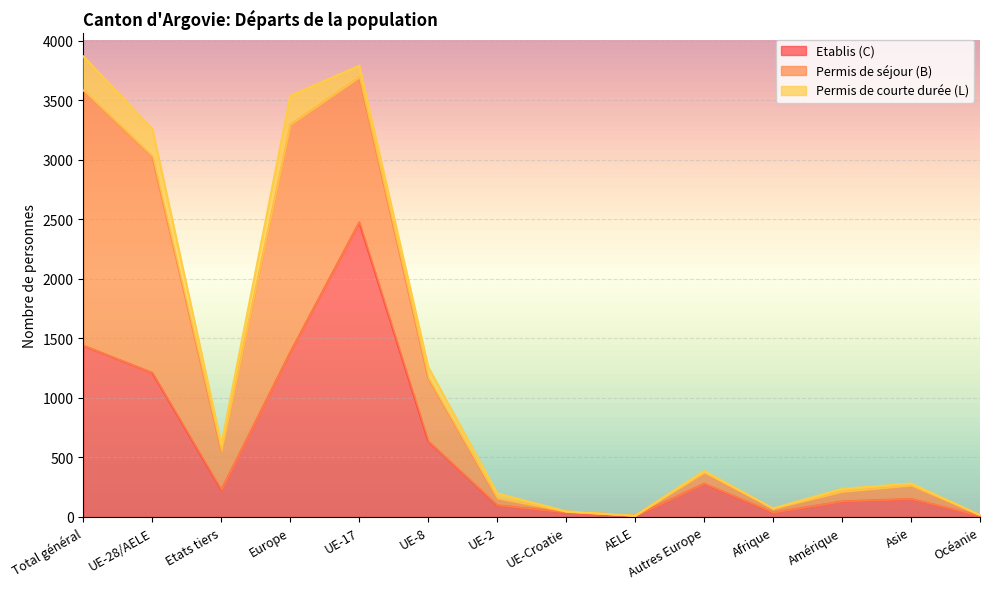

What is the sum of all Permis de courte durée (L) values?

1097